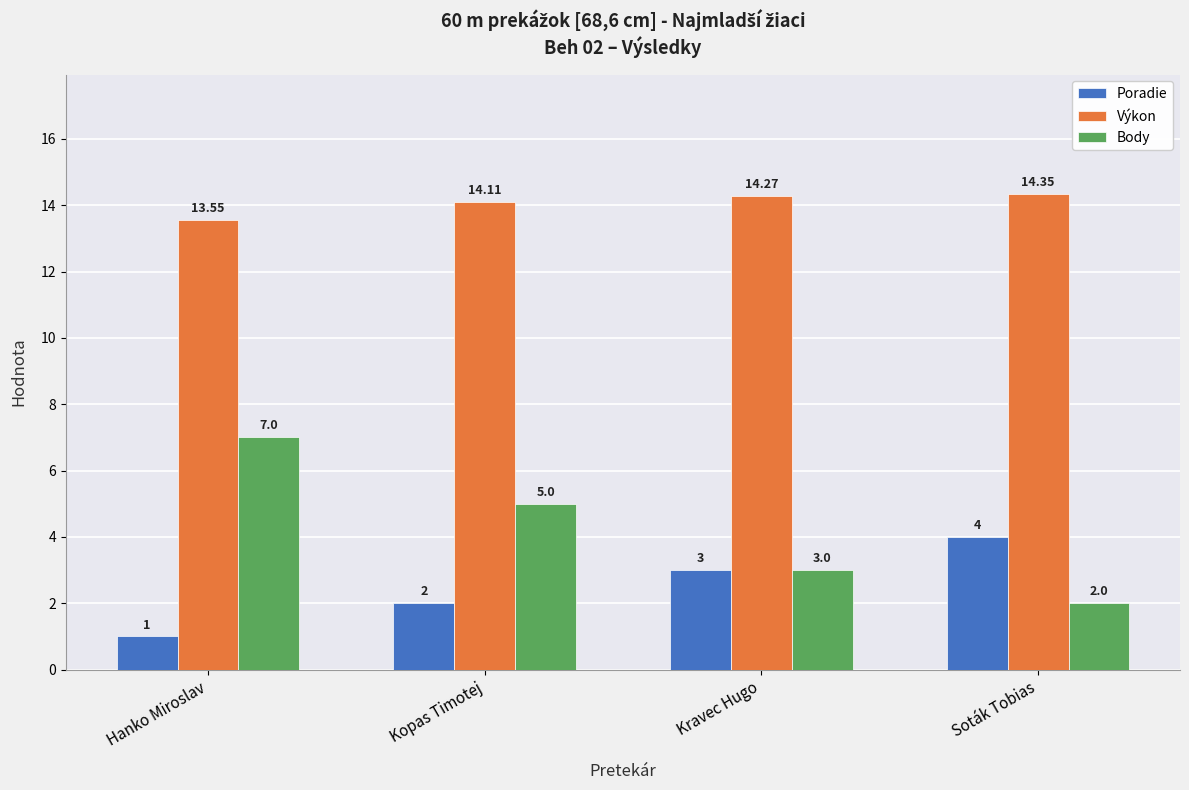

What is the highest value of the Body series?

7.0